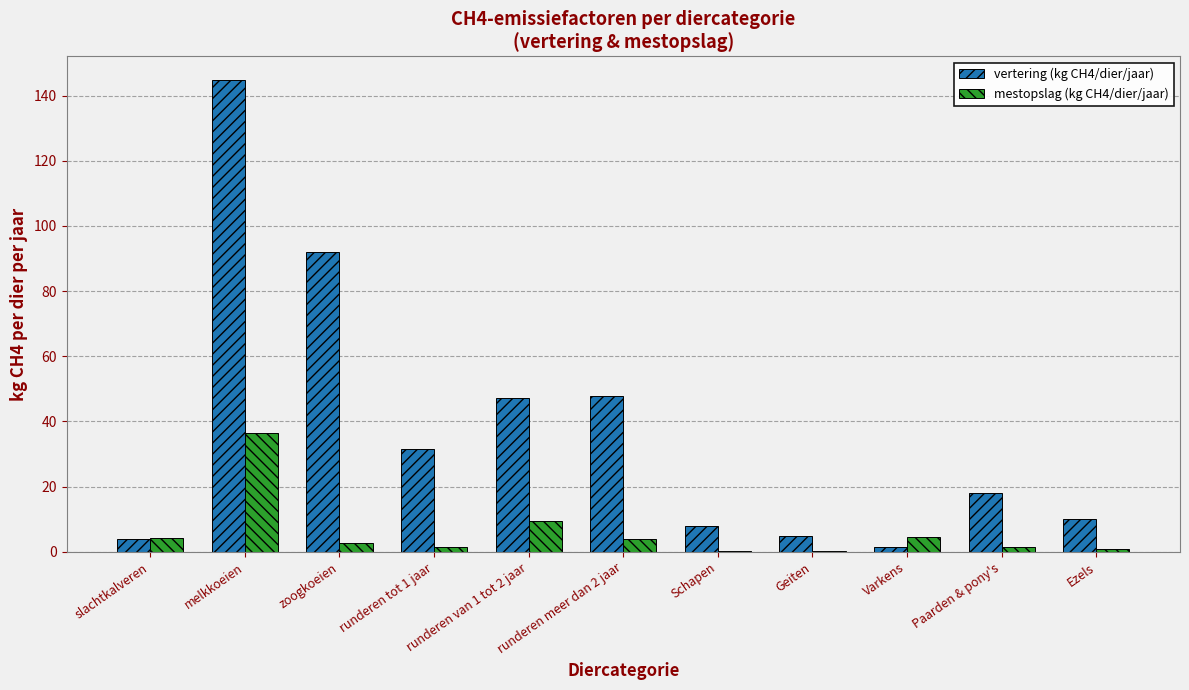

True or false: mestopslag (kg CH4/dier/jaar) has a value of 9.4 at runderen van 1 tot 2 jaar.

True